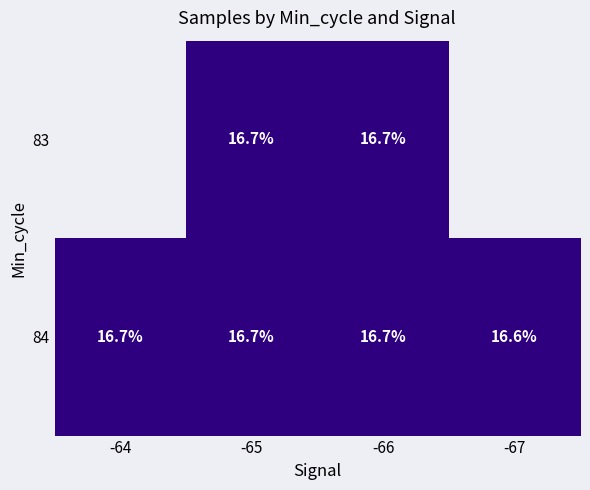

Is the value of 84 at -67 greater than the value of 83 at -66?

No